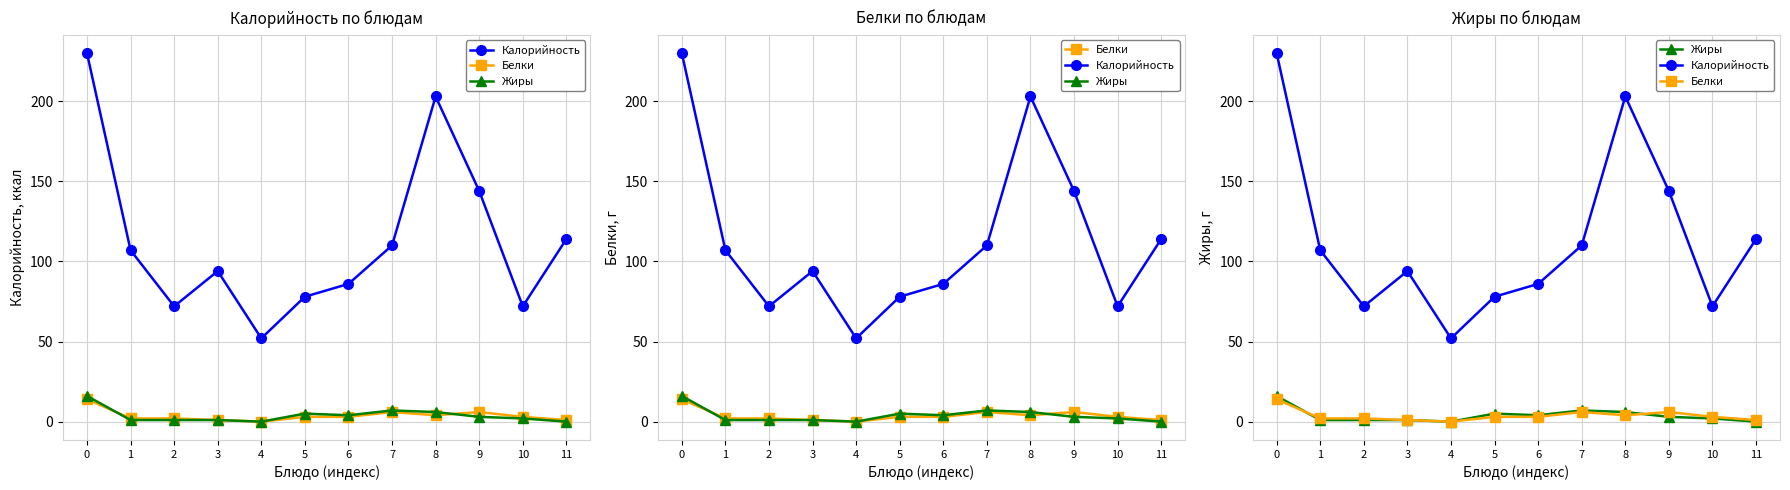

The value of Белки at 3 is 0. True or false?

False